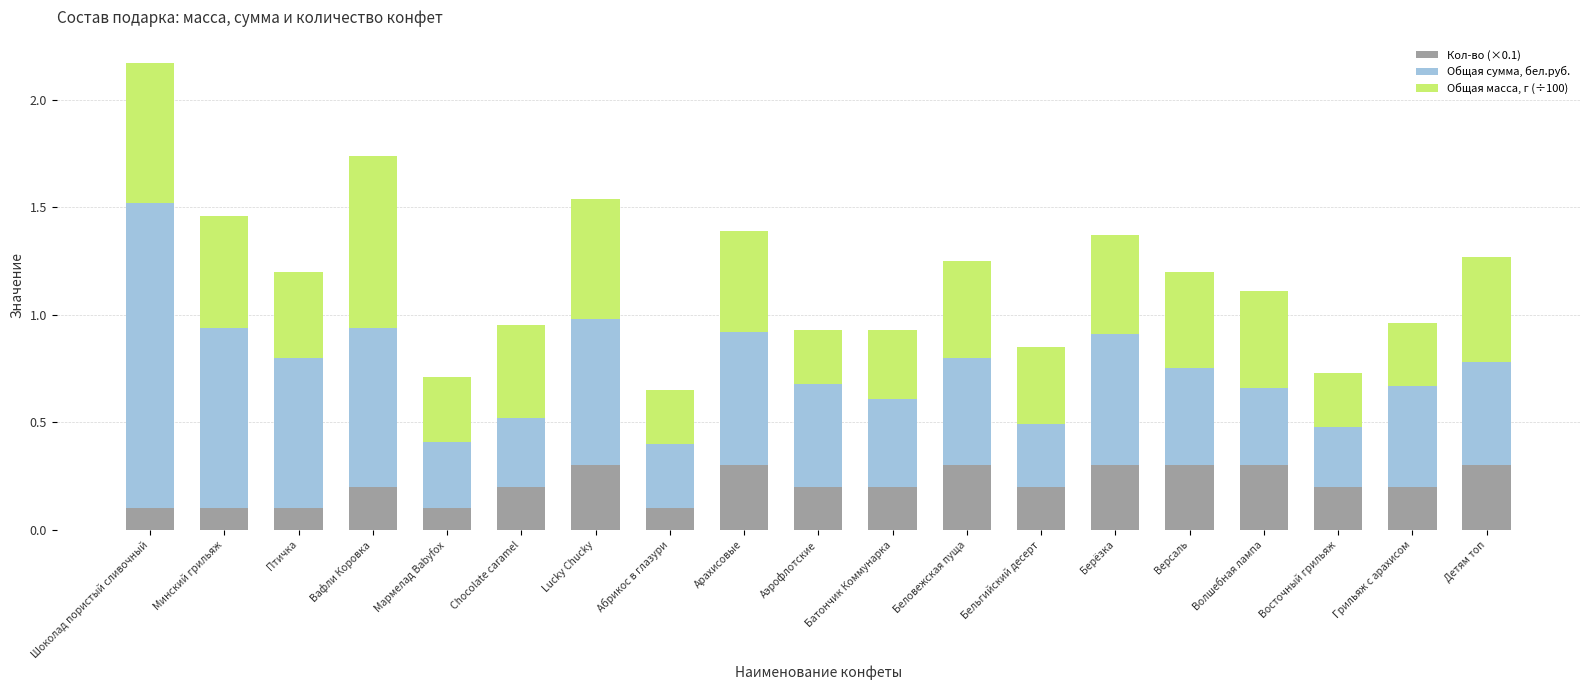

The Кол-во (×0.1) series shows 0.1 at Бельгийский десерт. True or false?

False